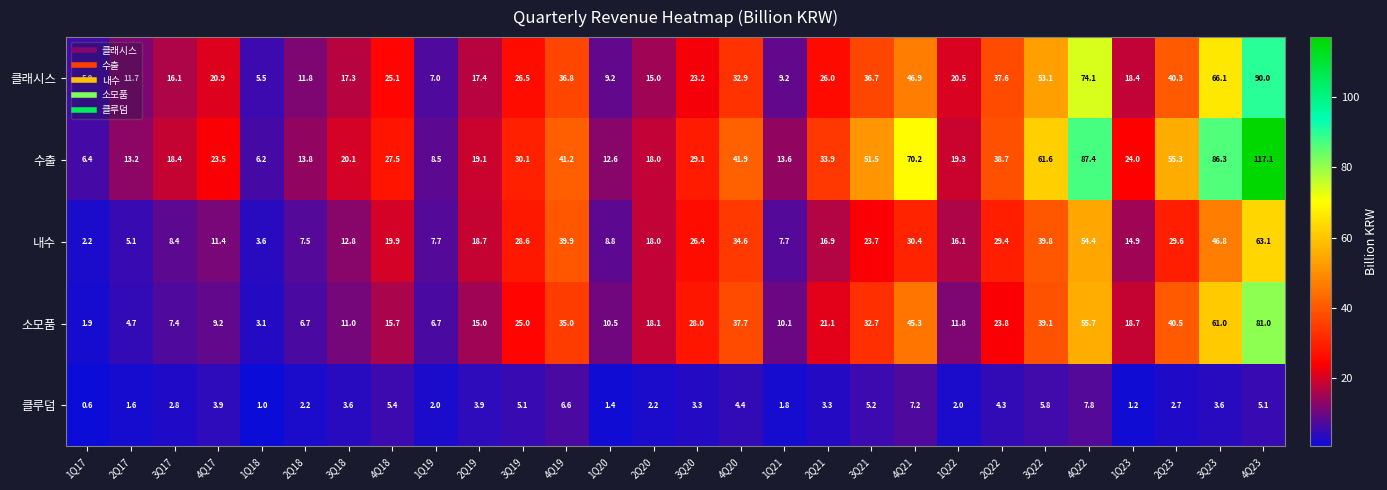

What is the total value across all series at 3Q22?

199.4